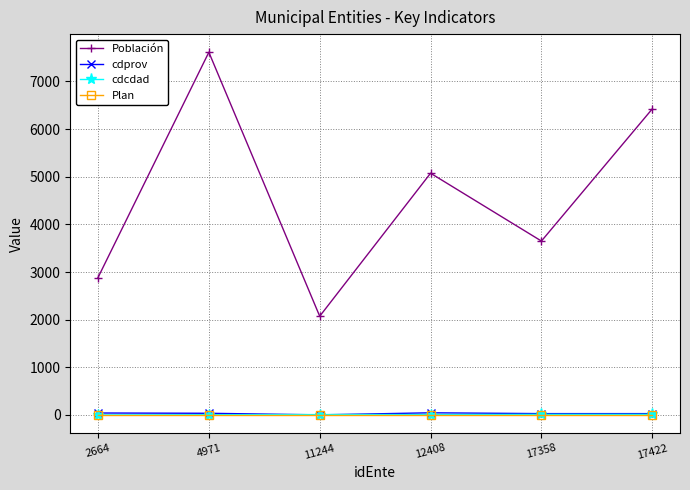

Is this an area chart (filled region under the line)?

No